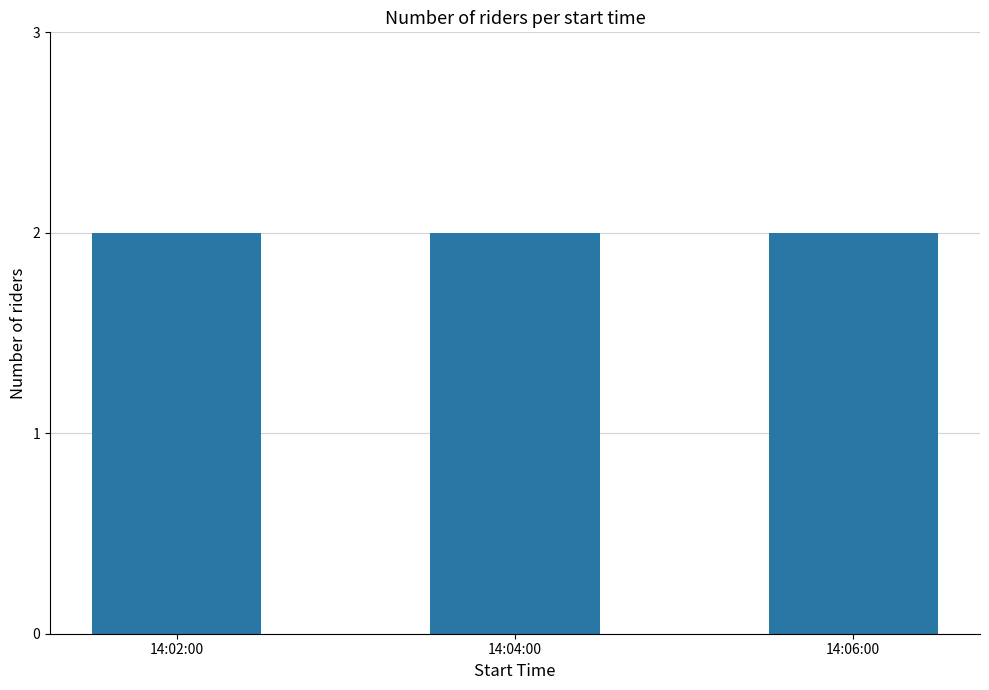

The chart shows a value of 3 at 14:02:00. True or false?

False